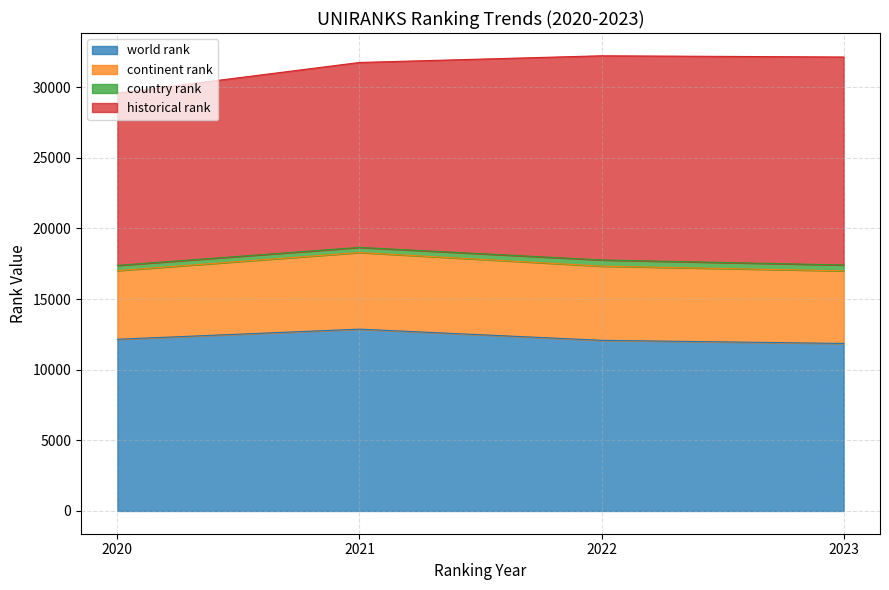

Reading right to left, list all the values displayed in this chart.

world rank: 11861.0	12083.0	12874.0	12157.0
continent rank: 5140.0	5252.0	5424.0	4861.0
country rank: 416.0	439.0	365.0	371.0
historical rank: 14726.0	14455.5	13092.5	12198.5